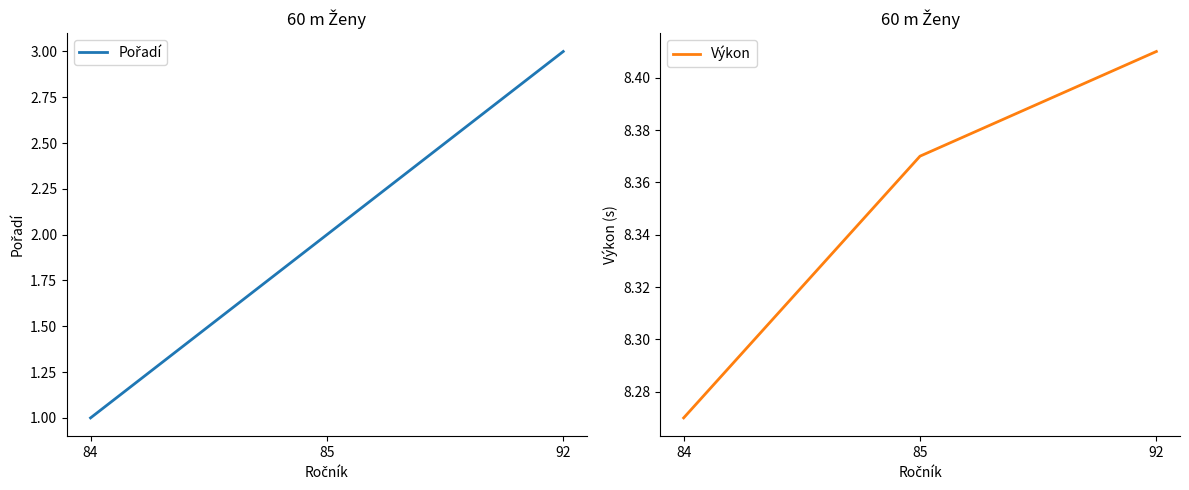

The Pořadí series shows 5.4 at 92. True or false?

False